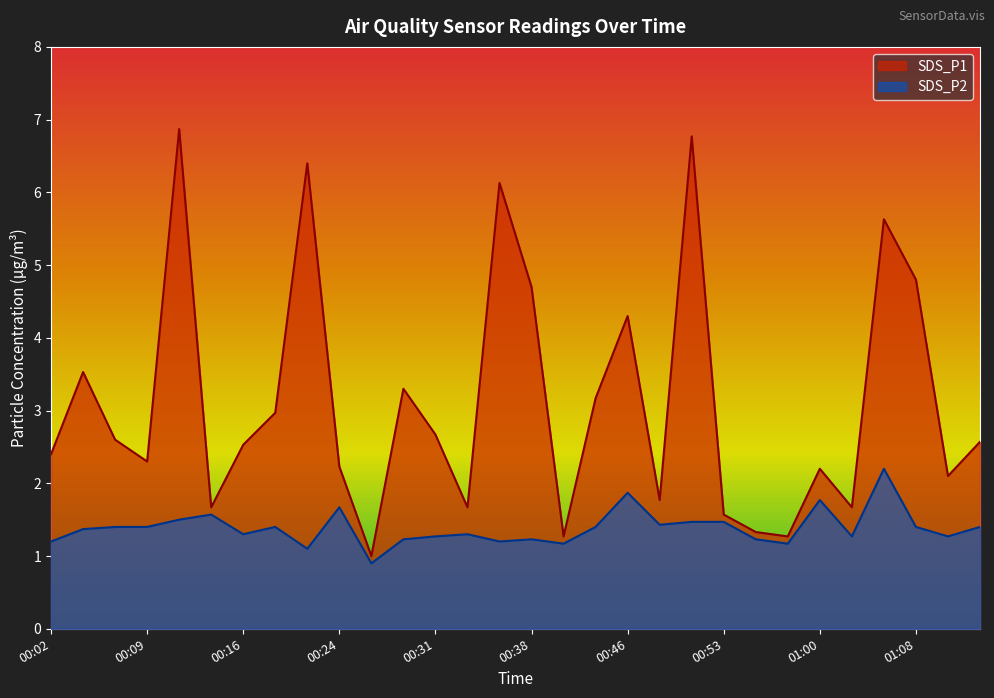

Where is the first local maximum for SDS_P1?

00:04